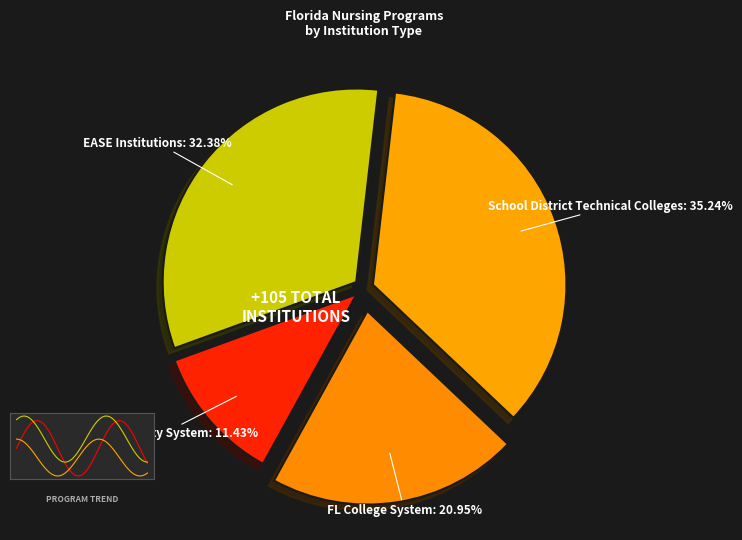

What is the change in value from State University System to Florida College System?

+10